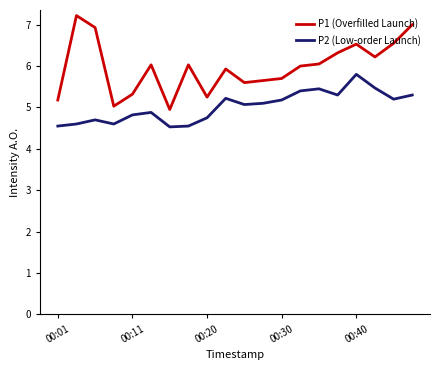

Rank the series by their average value, from lowest to highest.

P2 (Low-order Launch), P1 (Overfilled Launch)